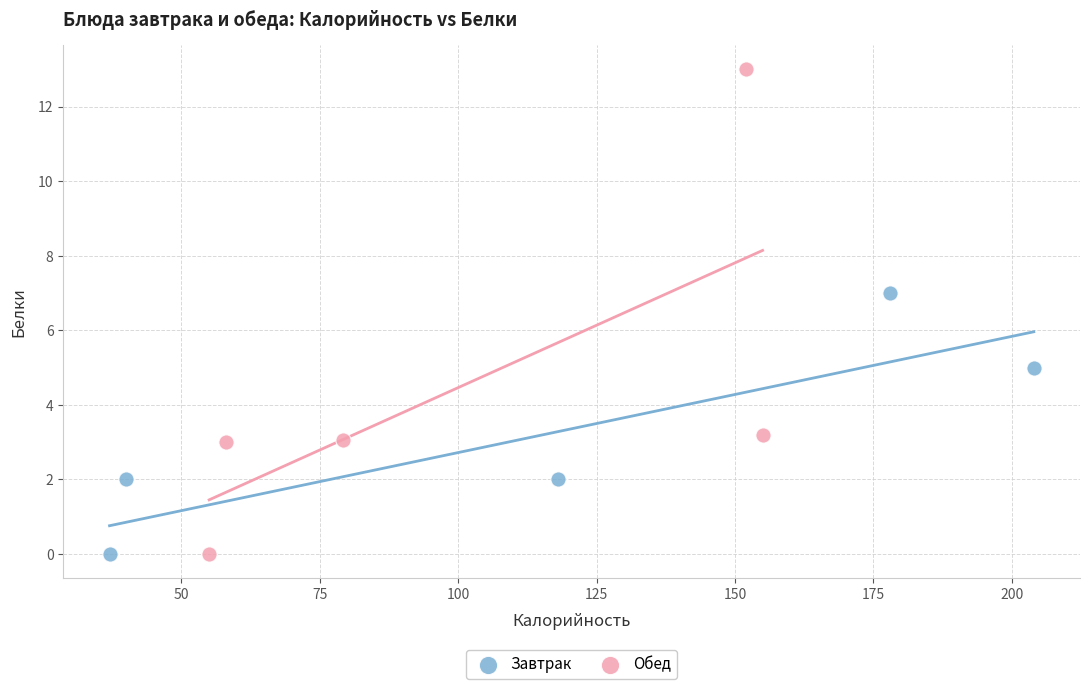

Which series contains the highest Y value?

Обед